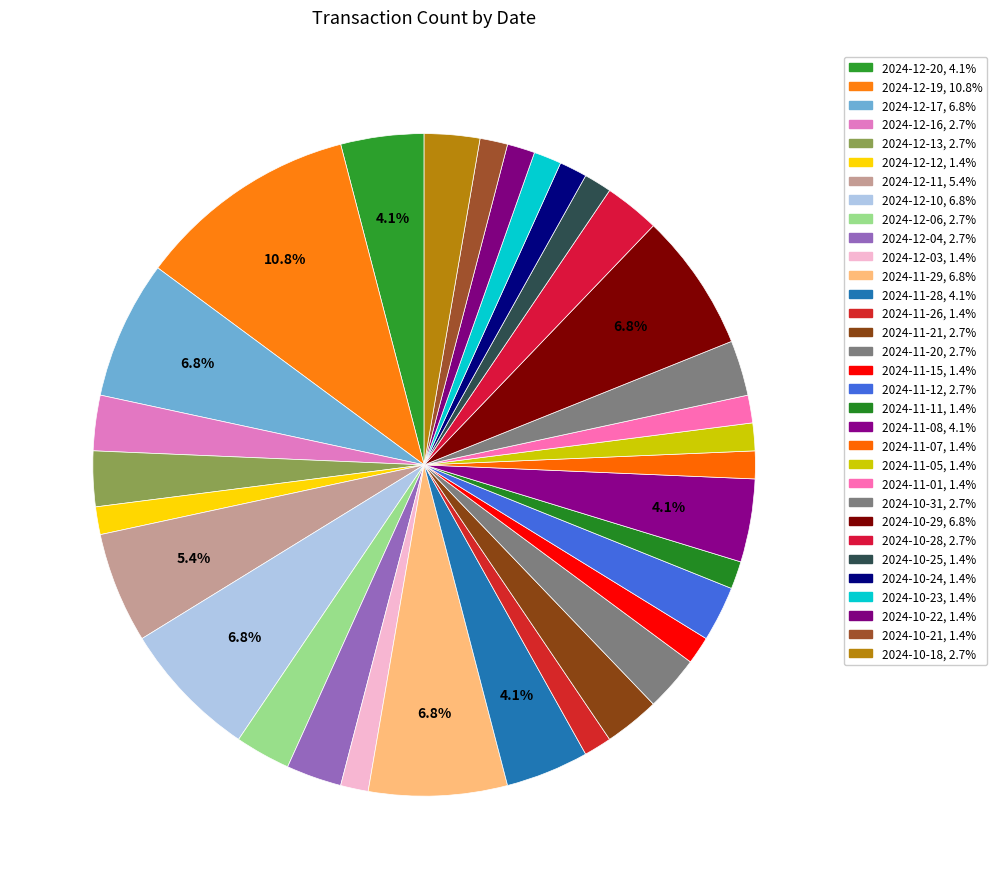

Which has a higher value, 2024-11-15 or 2024-11-20?

2024-11-20